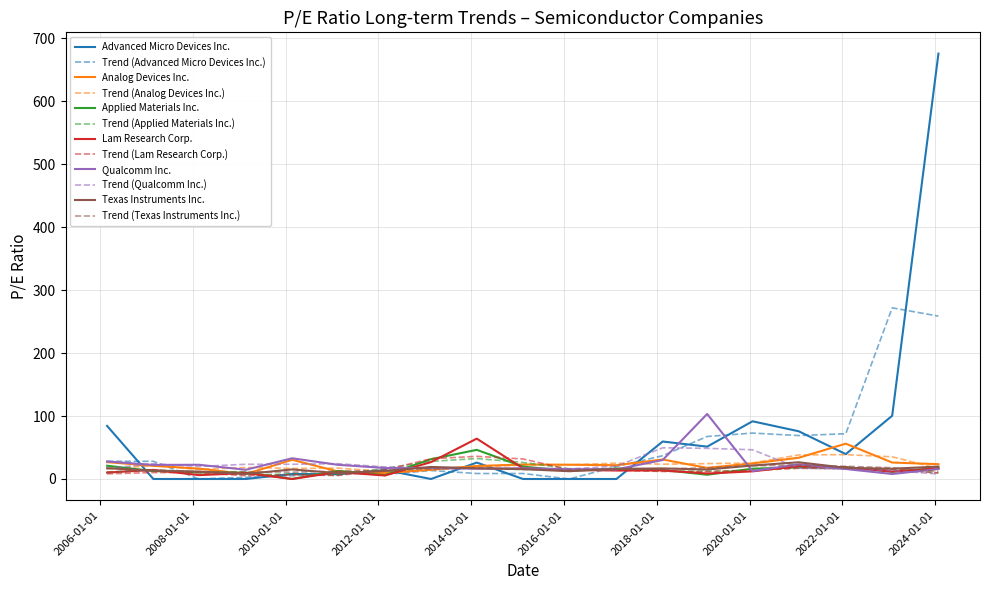

Which series has the largest range (max minus min)?

Advanced Micro Devices Inc.